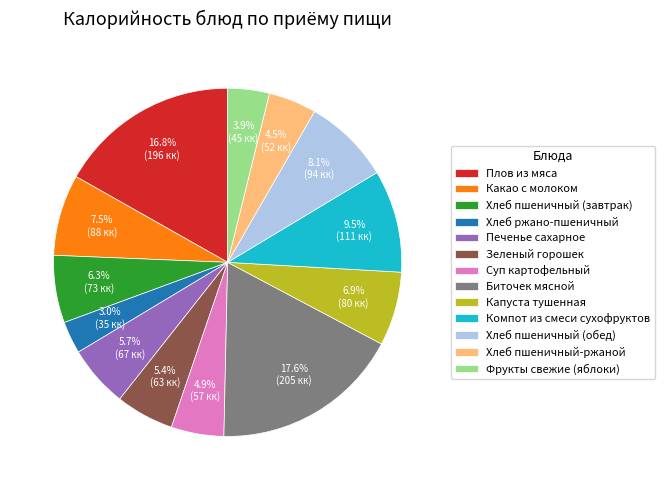

Is it true that Капуста тушенная is 7% of the pie?

True